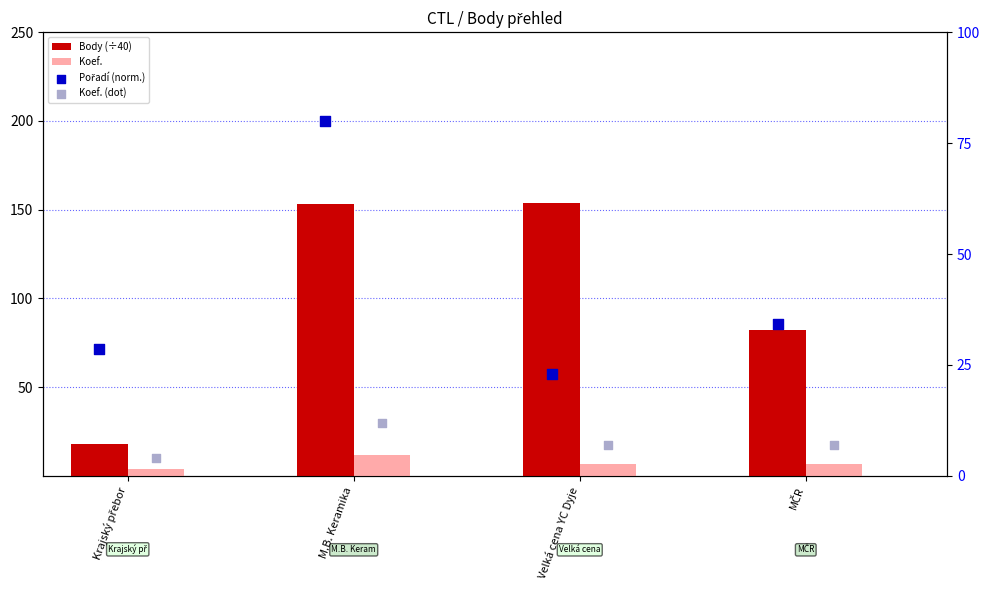

At which category is the sum across all series the highest?

M.B. Keramika